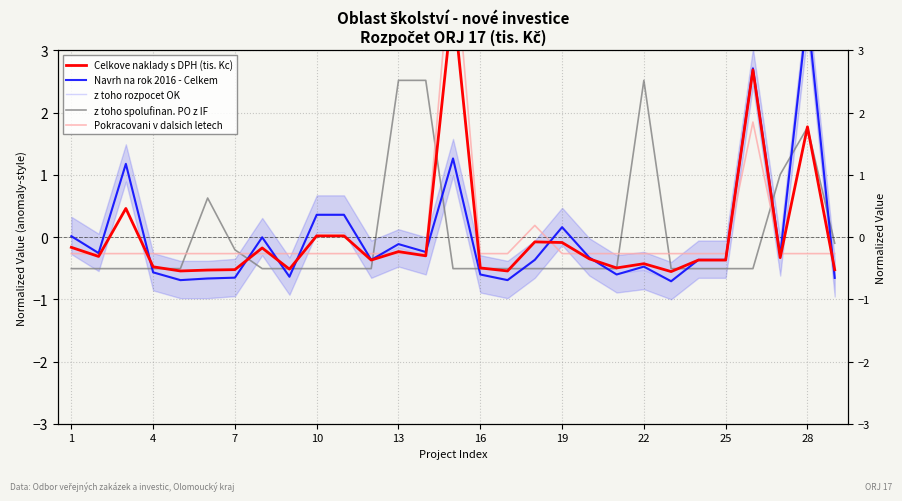

True or false: Celkove naklady s DPH (tis. Kc) and Pokracovani v dalsich letech intersect in this chart.

True